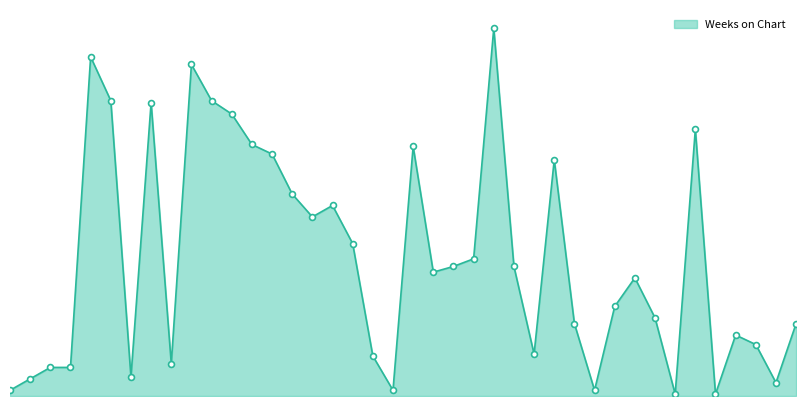

Is this an area chart (filled region under the line)?

Yes